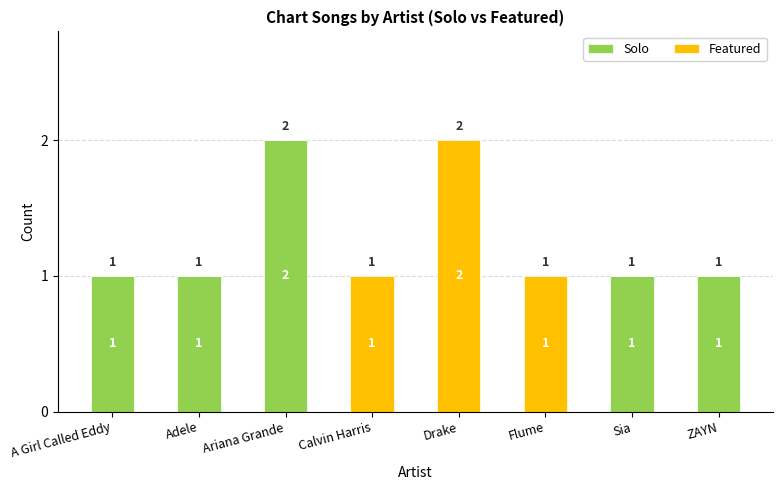

What are all the series names shown in the legend?

Solo, Featured